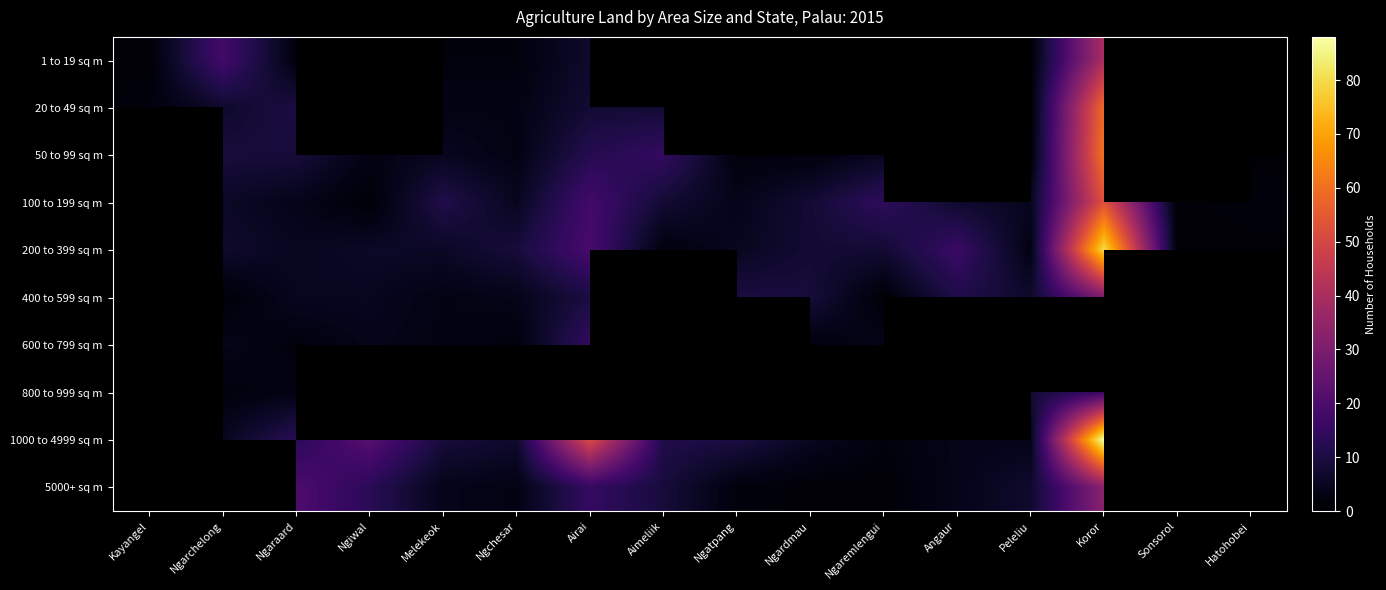

Is the value of 600 to 799 sq m at Ngiwal greater than the value of 1000 to 4999 sq m at Ngaraard?

No